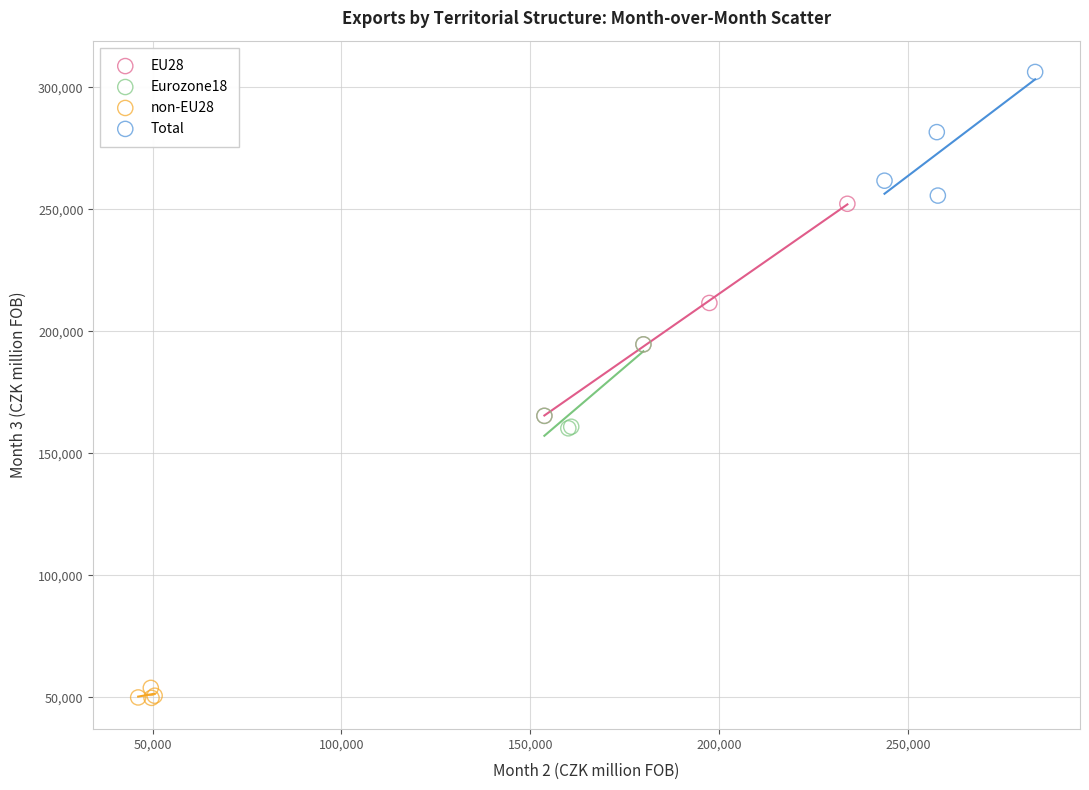

Which series has the largest Y range (max minus min)?

EU28